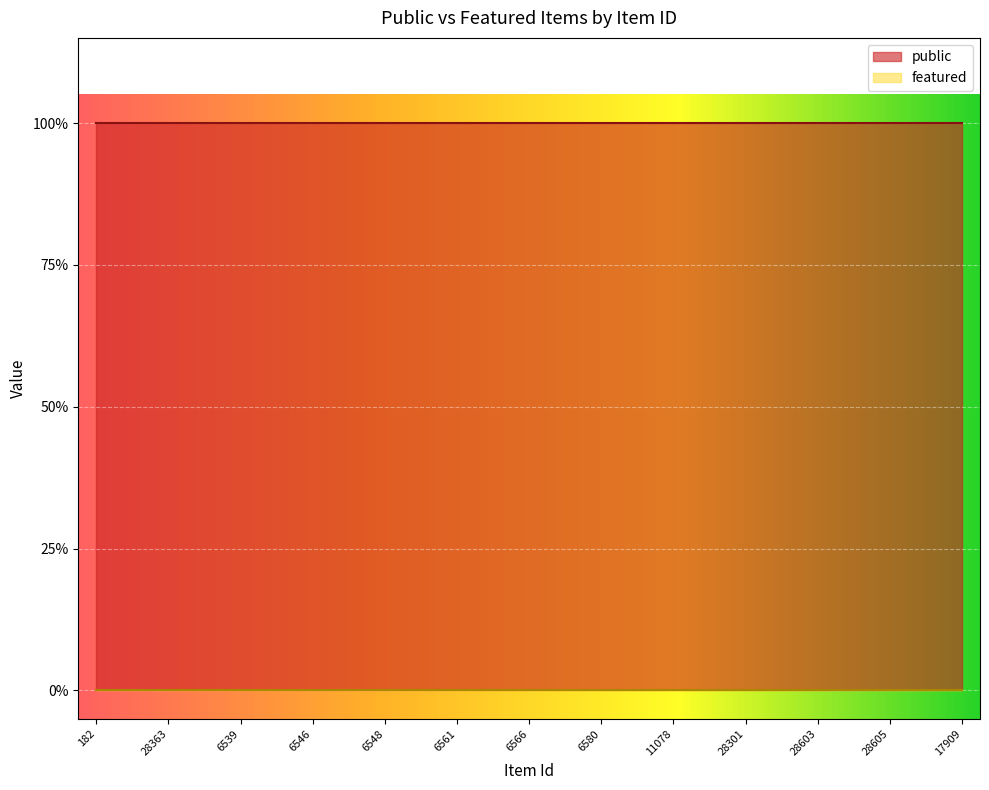

Does the chart display data point markers on the line(s)?

No